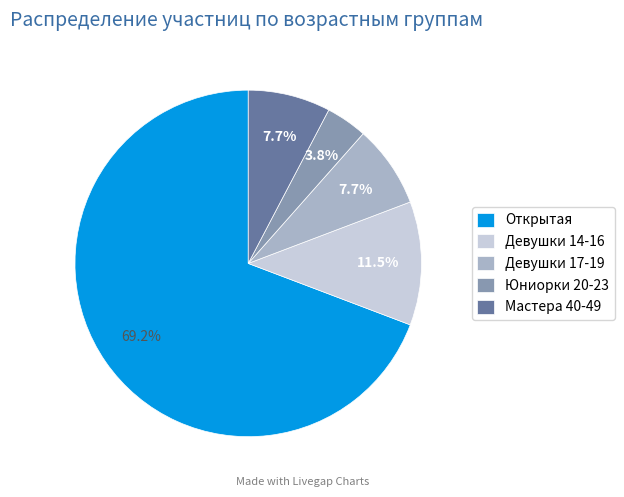

To the nearest percent, what percentage of the pie is Открытая?

69%